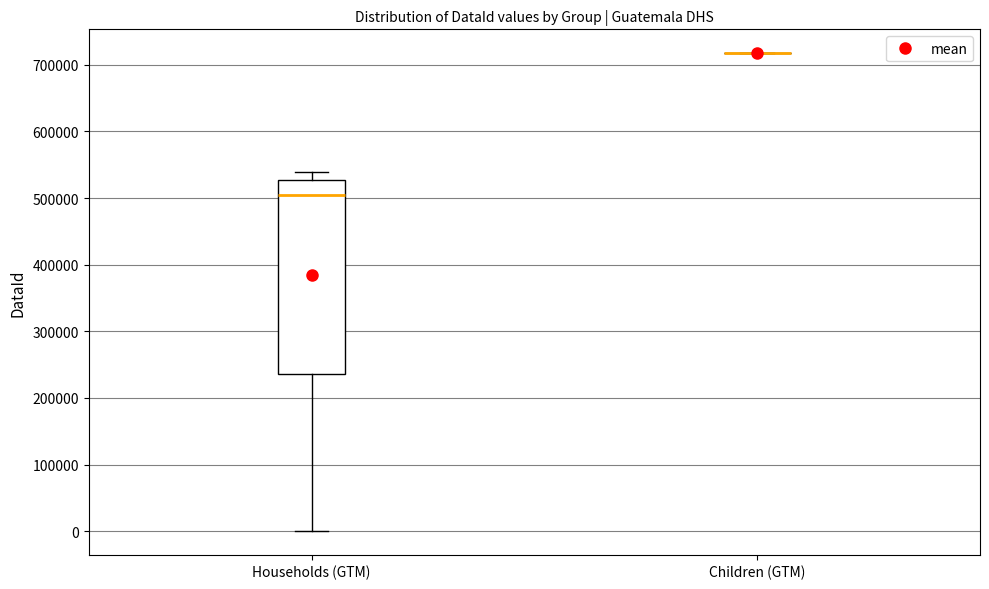

Reading left to right, transcribe this box plot: for each box, give where its median line is, the range the box spans, and where its two whiskers end, as read against the y-axis. The values are not printed on the chart, so give them approximately, as read against the axis.

Households (GTM): median 500000, box 240000 to 530000, whiskers 0 to 540000
Children (GTM): box collapsed to a line at 720000, whiskers 720000 to 720000